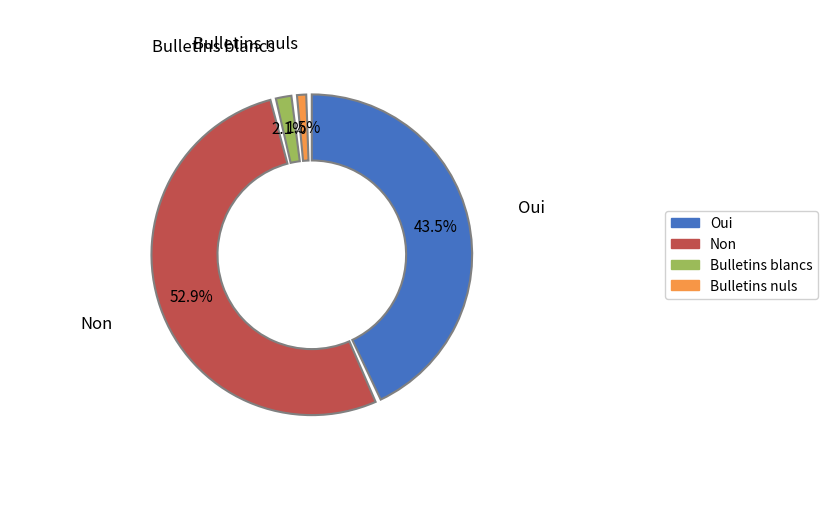

Count the number of slices in the pie.

4